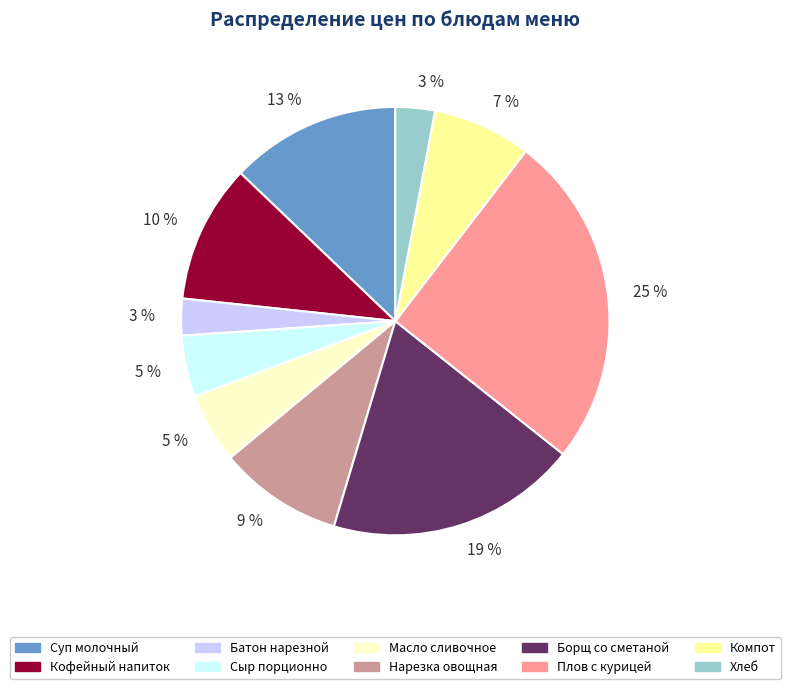

To the nearest percent, what is the difference between the largest and smallest slice percentages?

22%